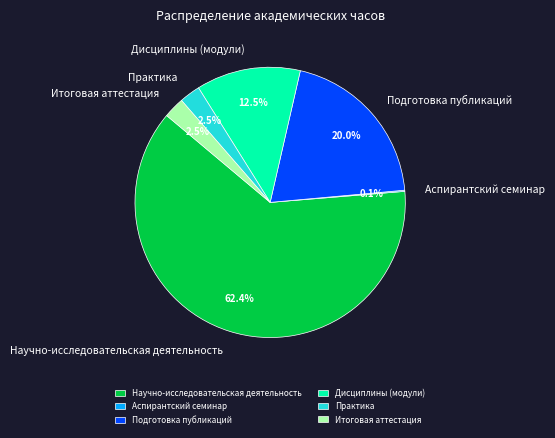

Which category accounts for the majority?

Научно-исследовательская деятельность